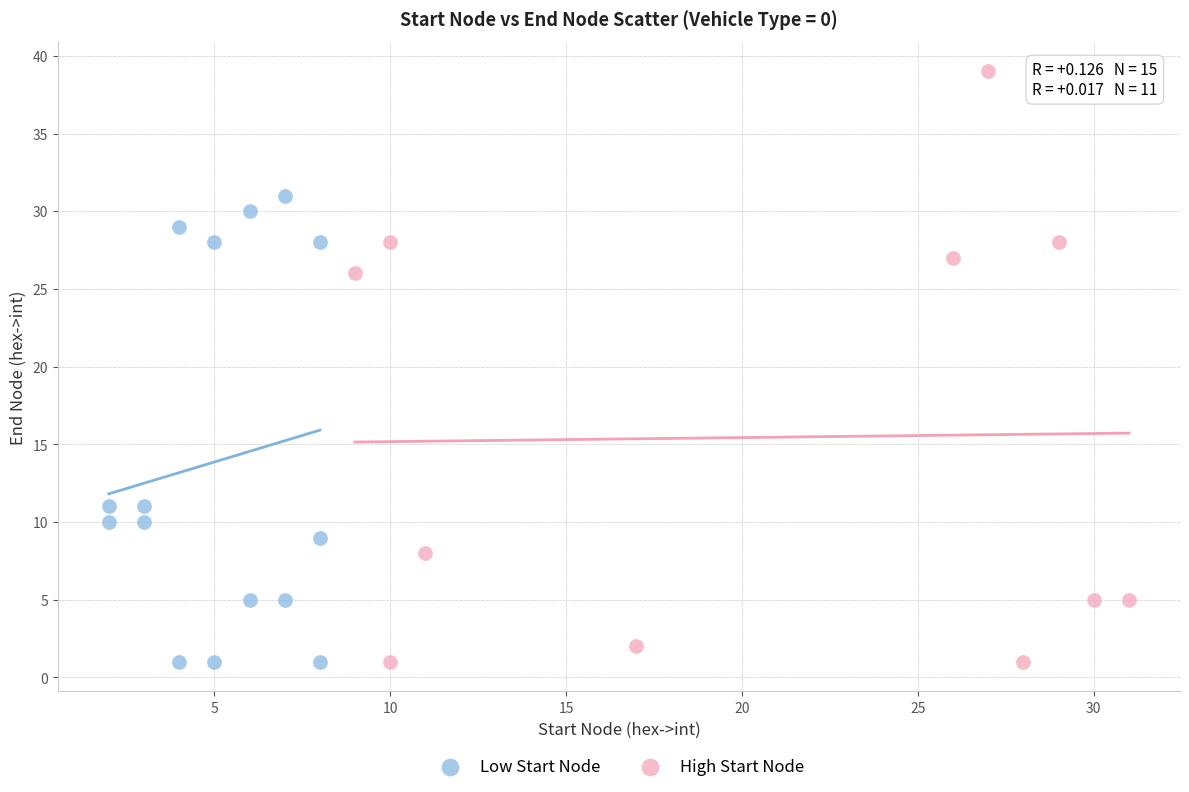

Which series contains the highest Y value?

High Start Node